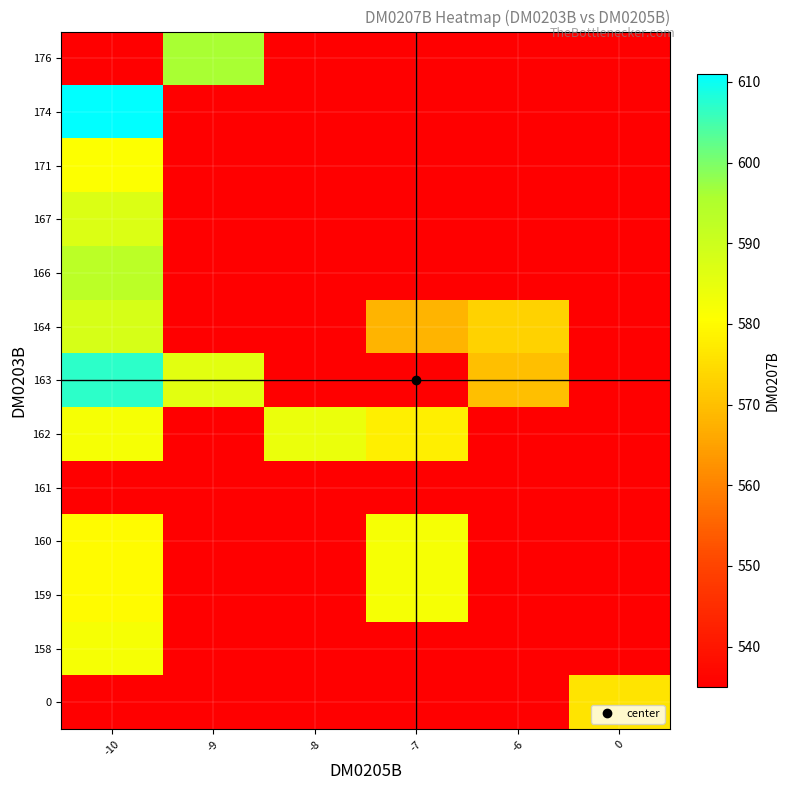

Which category has the lowest value across all series?

-10